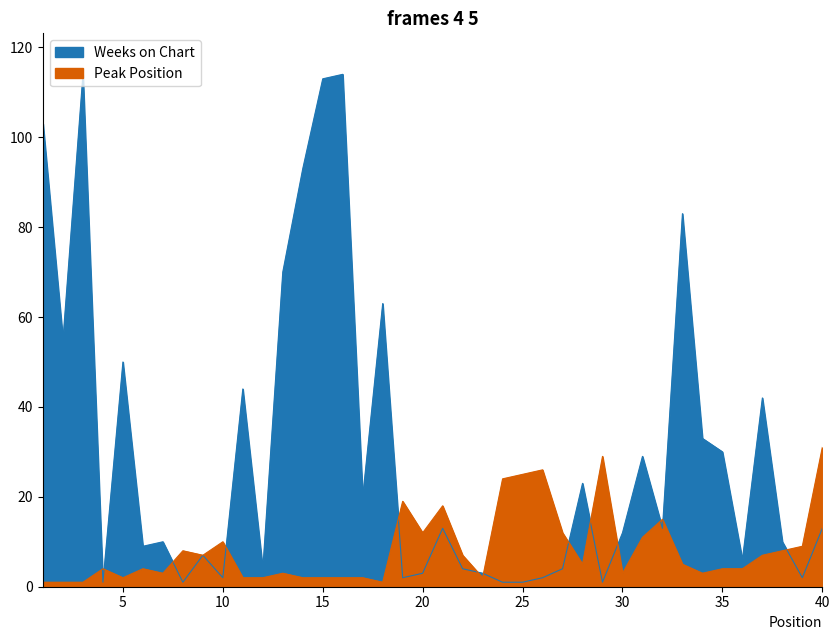

Between 11 and 40, which series saw the biggest shift?

Weeks on Chart